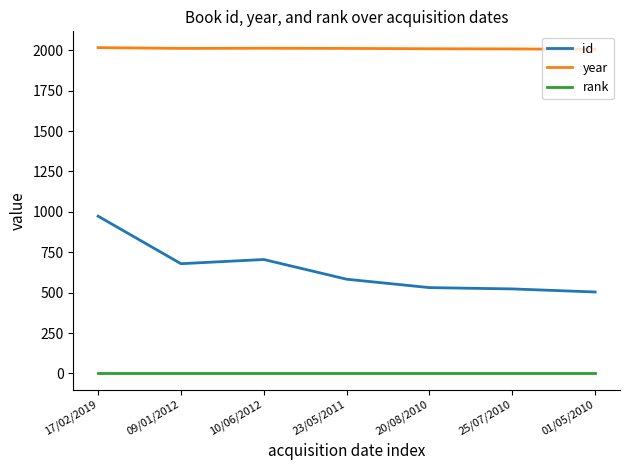

What is the lowest value of the year series?

2005